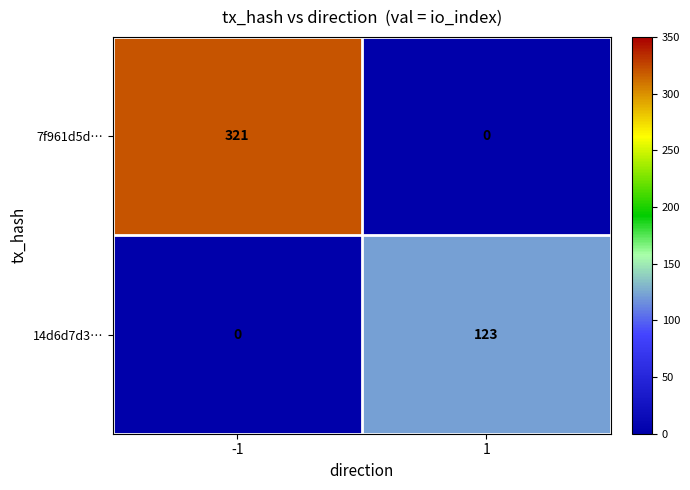

Is it true that 14d6d7d3… equals 123 at 1?

True